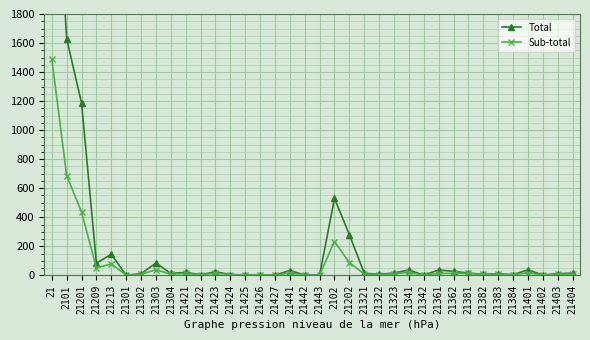

Reading left to right, extract all data points from this chart.

Total: 3346	1629	1187	84	145	1	11	85	13	21	4	25	5	4	4	2	33	2	3	530	280	15	7	16	37	1	37	27	16	7	11	4	38	2	11	16
Sub-total: 1491	687	436	51	79	1	8	38	8	13	4	15	4	3	4	2	16	2	3	233	87	10	5	11	20	1	13	14	13	6	8	4	18	2	8	9